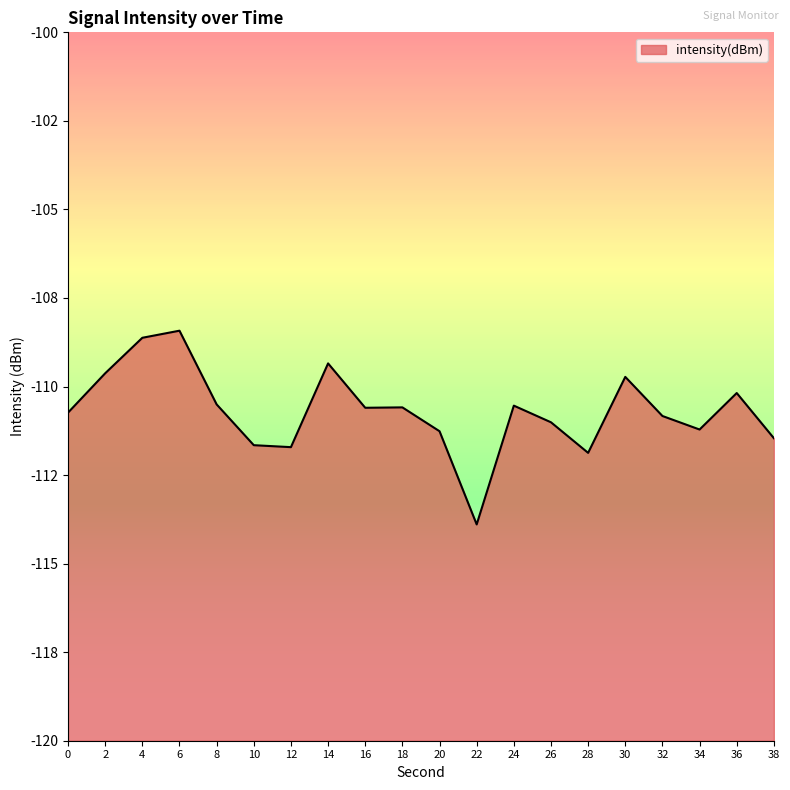

Rank the categories by value from lowest to highest.

22, 28, 12, 10, 38, 20, 34, 26, 32, 0, 16, 18, 24, 8, 36, 30, 2, 14, 4, 6